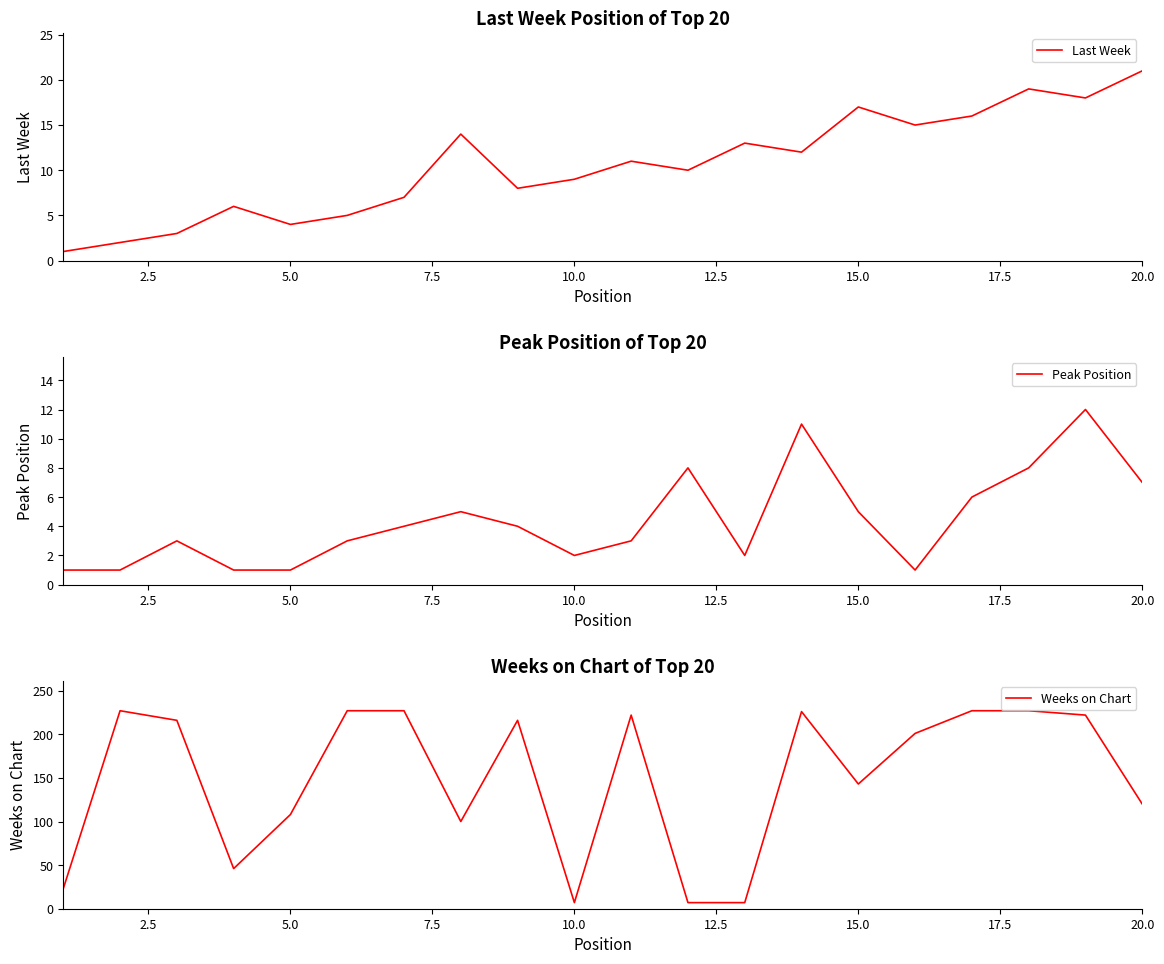

At how many categories does at least one series exceed 45?

16